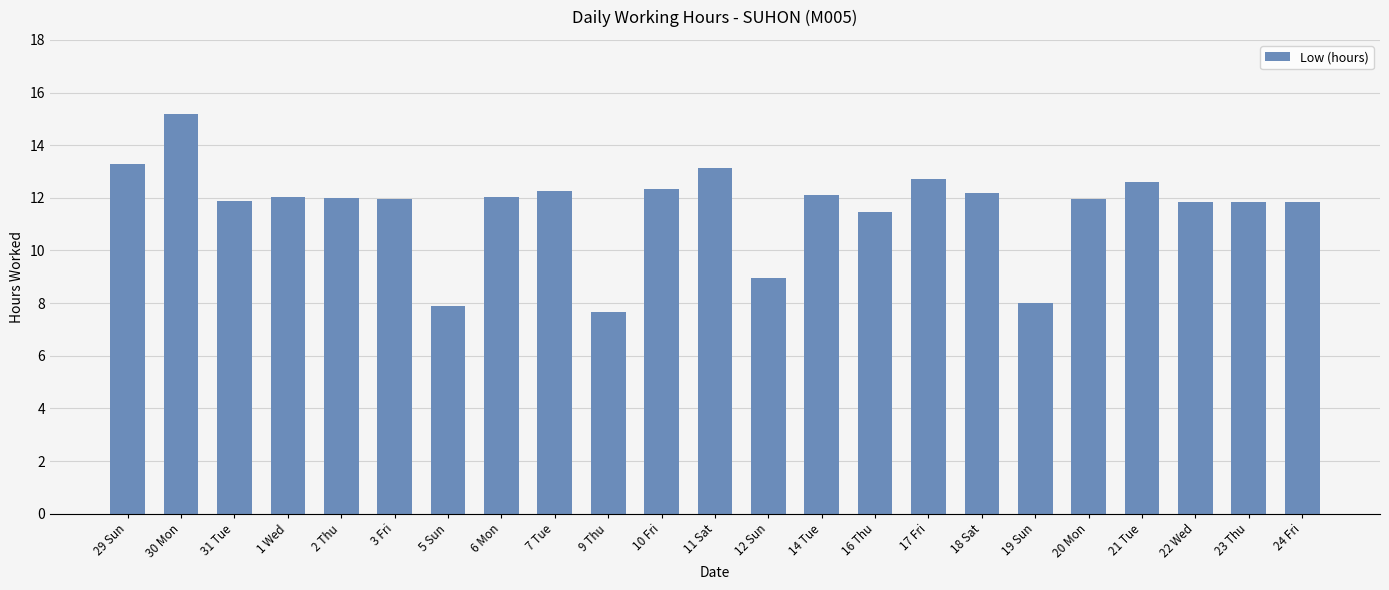

What is the minimum value shown in the chart?

7.7